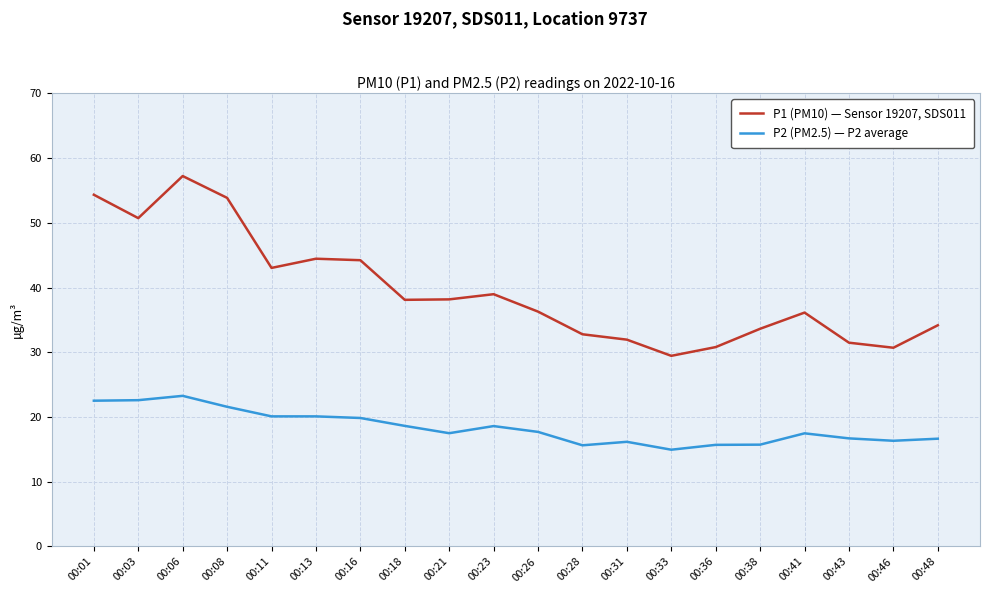

At 00:48, list the series in order from smallest to largest.

P2 (PM2.5) — P2 average, P1 (PM10) — Sensor 19207, SDS011